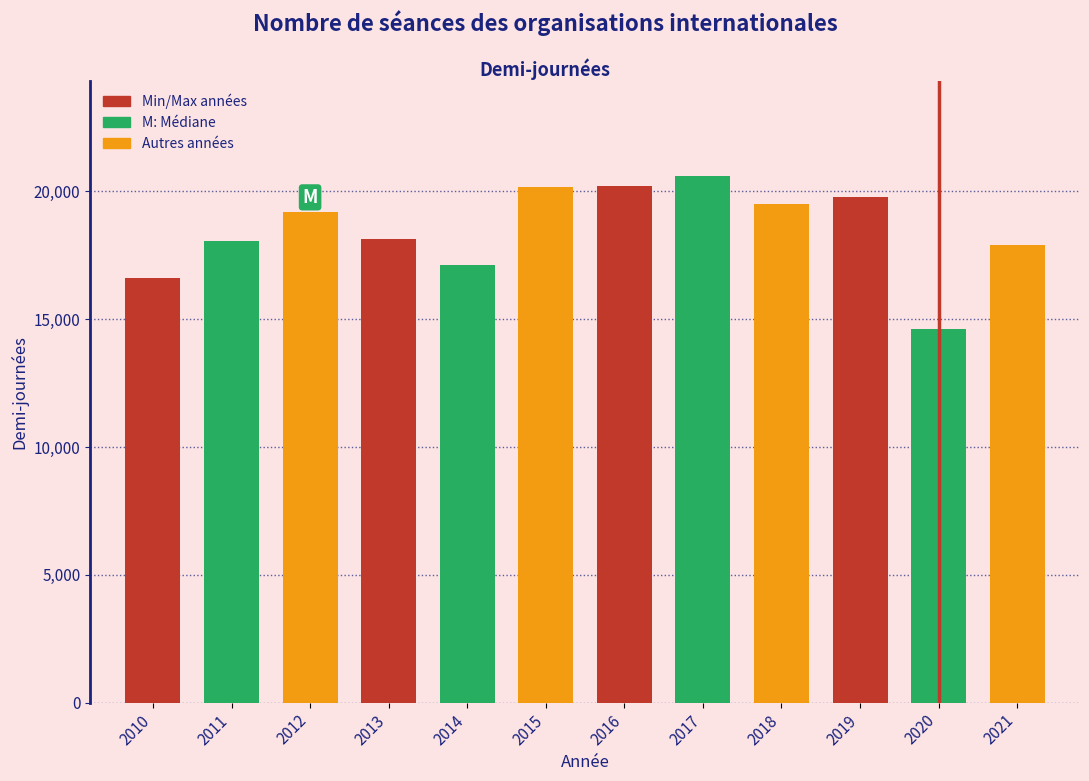

What is the value of the 8th bar from the left?

20611